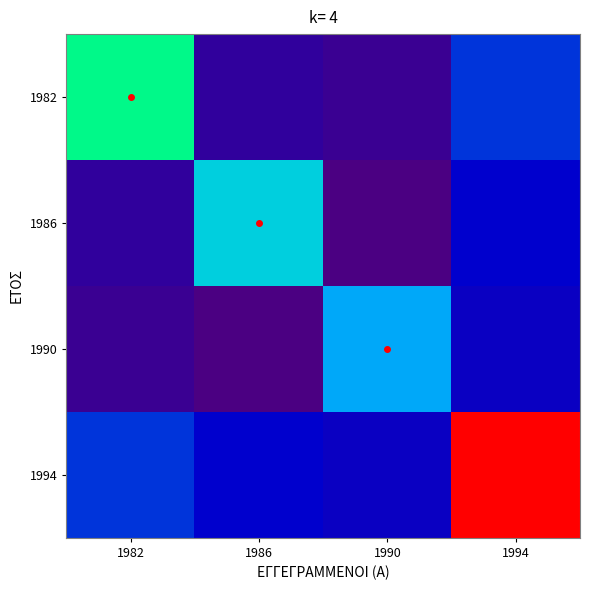

Which series changed the most between 1990 and 1994?

1994